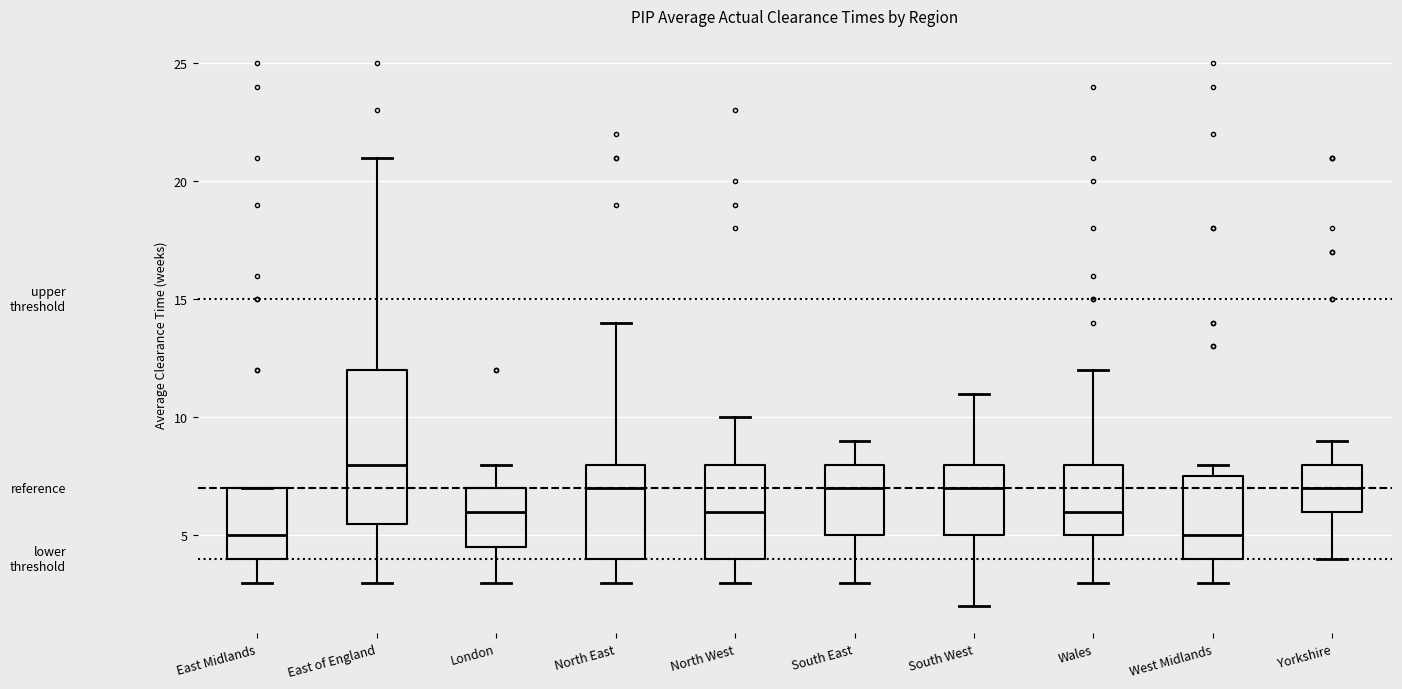

Where does the median line of the box for West Midlands sit on the y-axis? The values are not printed on the chart, so give them approximately, as read against the axis.

5.0